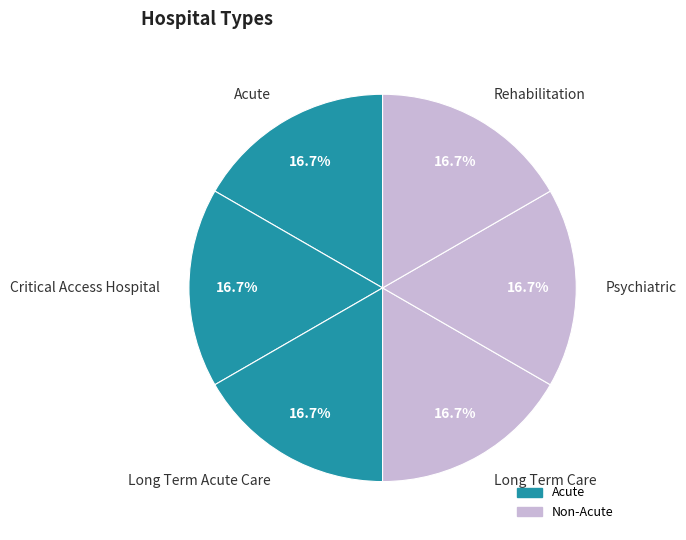

To the nearest percent, what is the combined percentage of Rehabilitation and Long Term Care?

33%